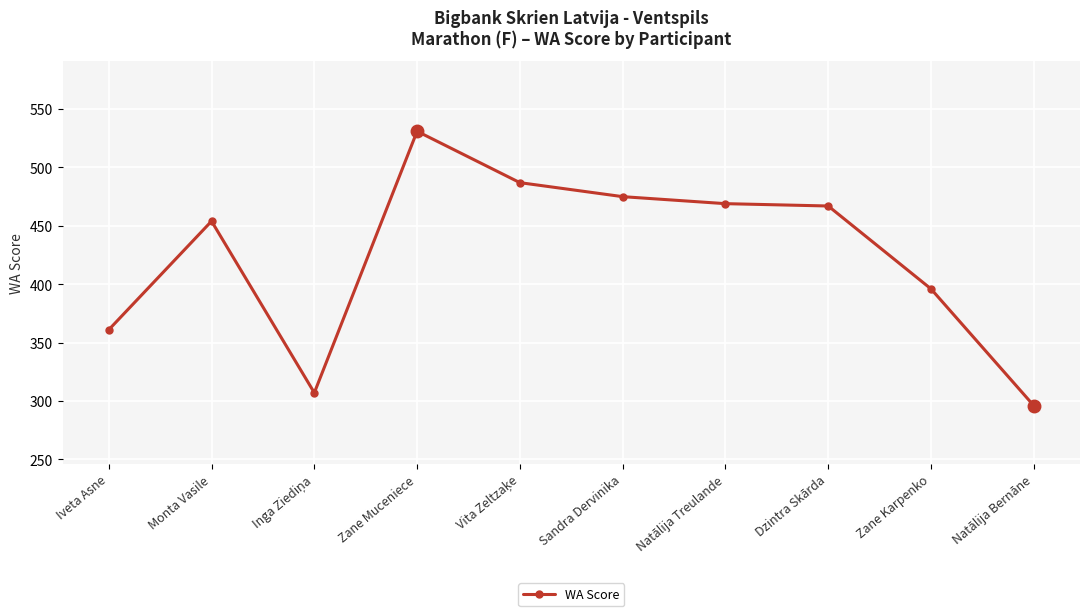

What is the sum of all values?

4243